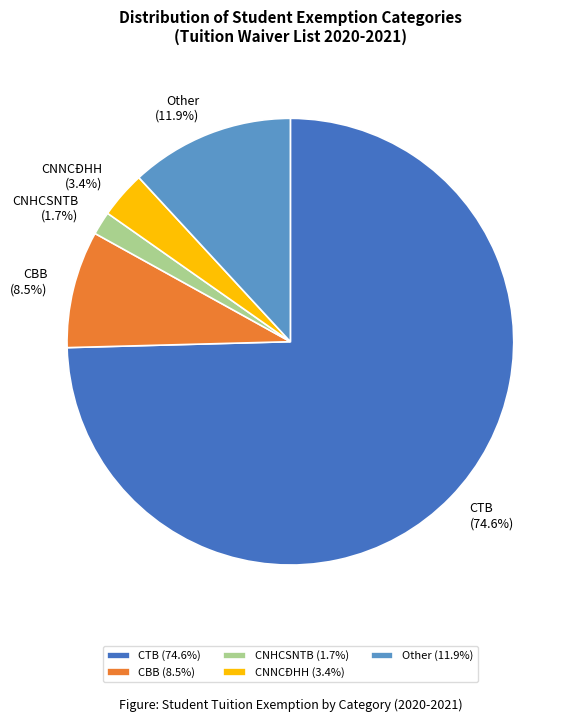

What is the ratio of the value at CBB to the value at CNHCSNTB?

5.0